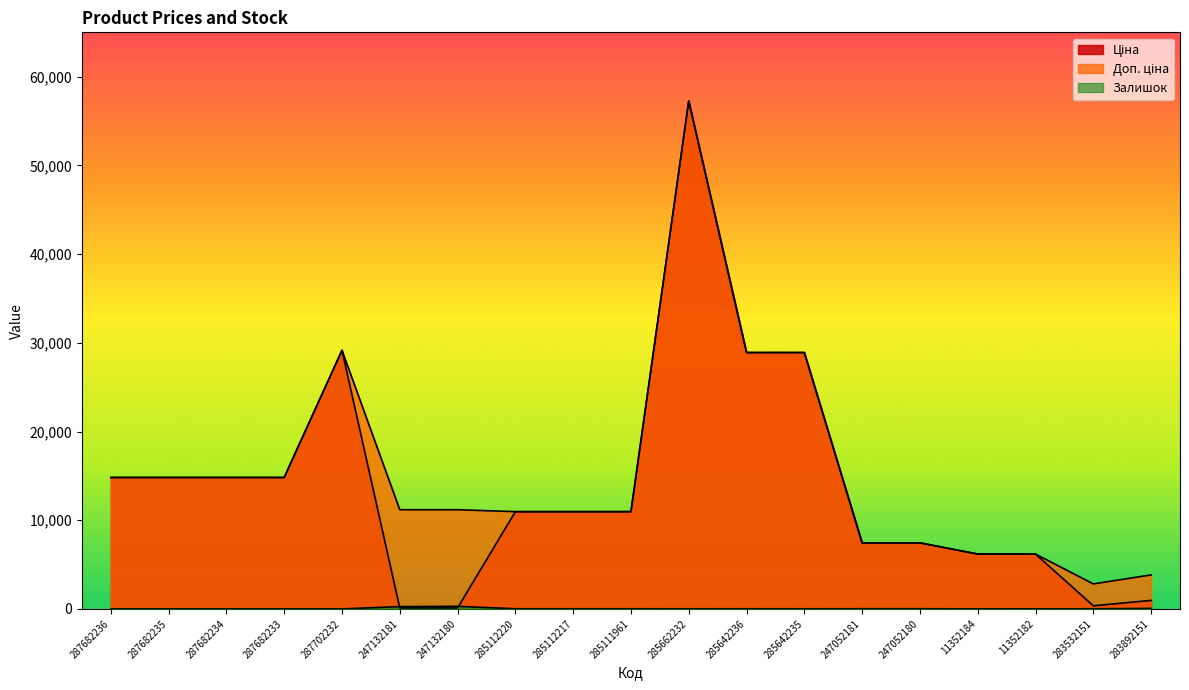

How many data points does each series have?

19